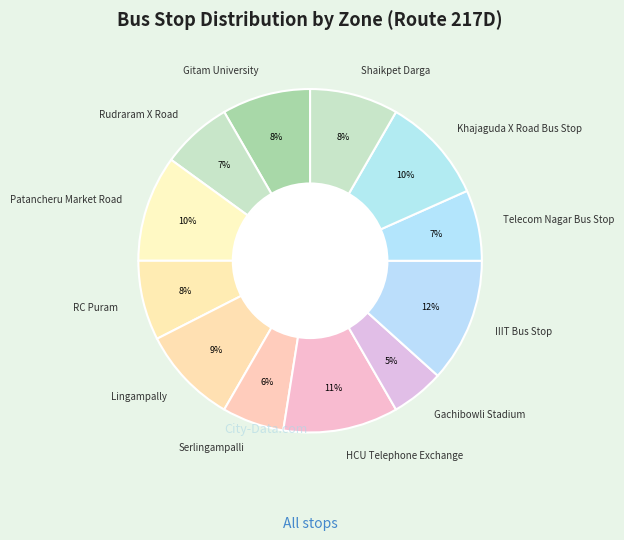

The IIIT Bus Stop slice represents 20% of the pie. True or false?

False